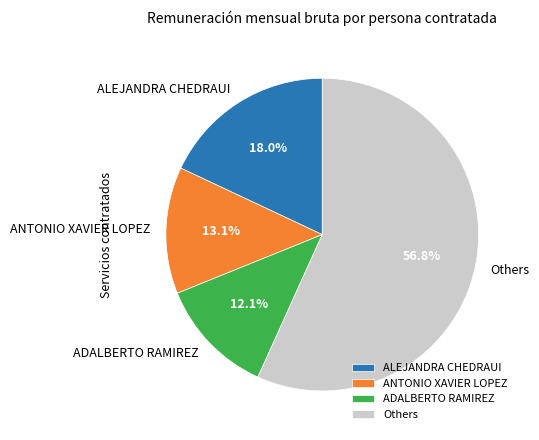

Rank the categories by value from lowest to highest.

ADALBERTO RAMIREZ, ANTONIO XAVIER LOPEZ, ALEJANDRA CHEDRAUI, Others